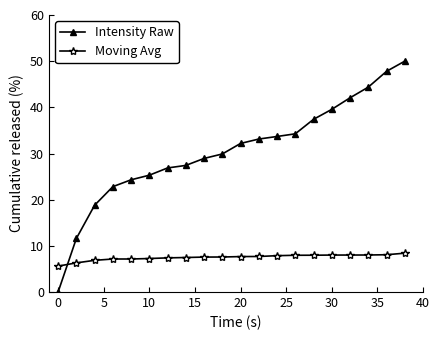

How many intersections are there between Intensity Raw and Moving Avg?

1